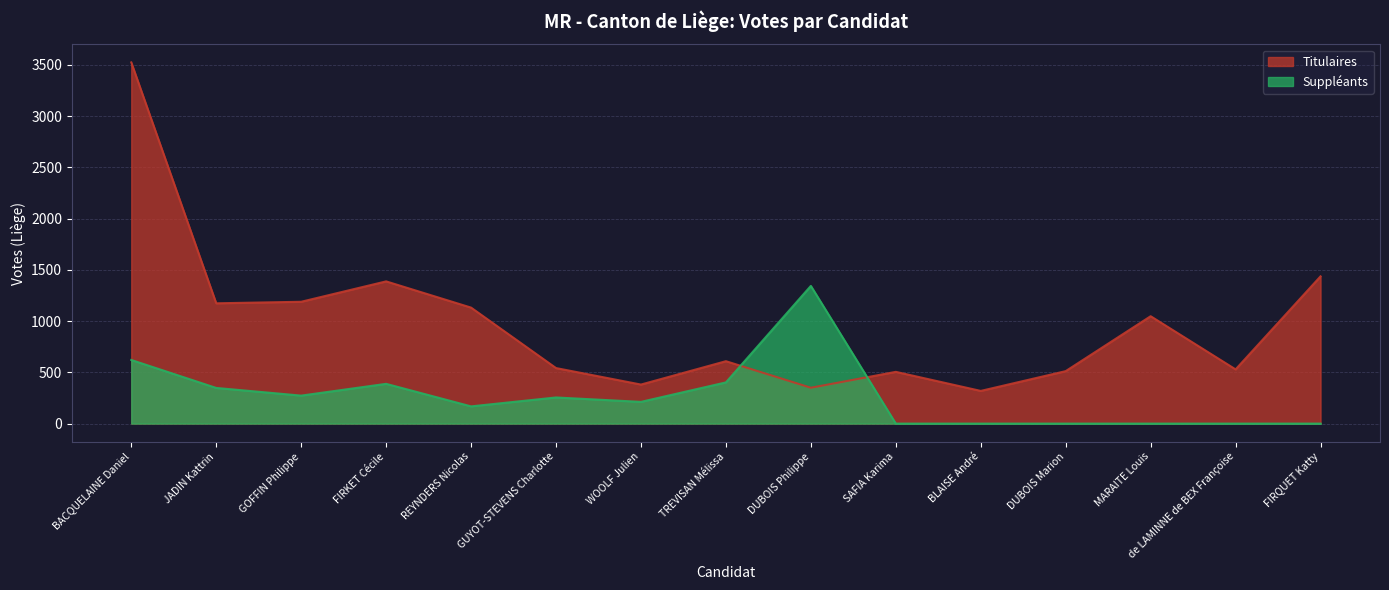

True or false: Titulaires has a value of 609 at TREVISAN Mélissa.

True